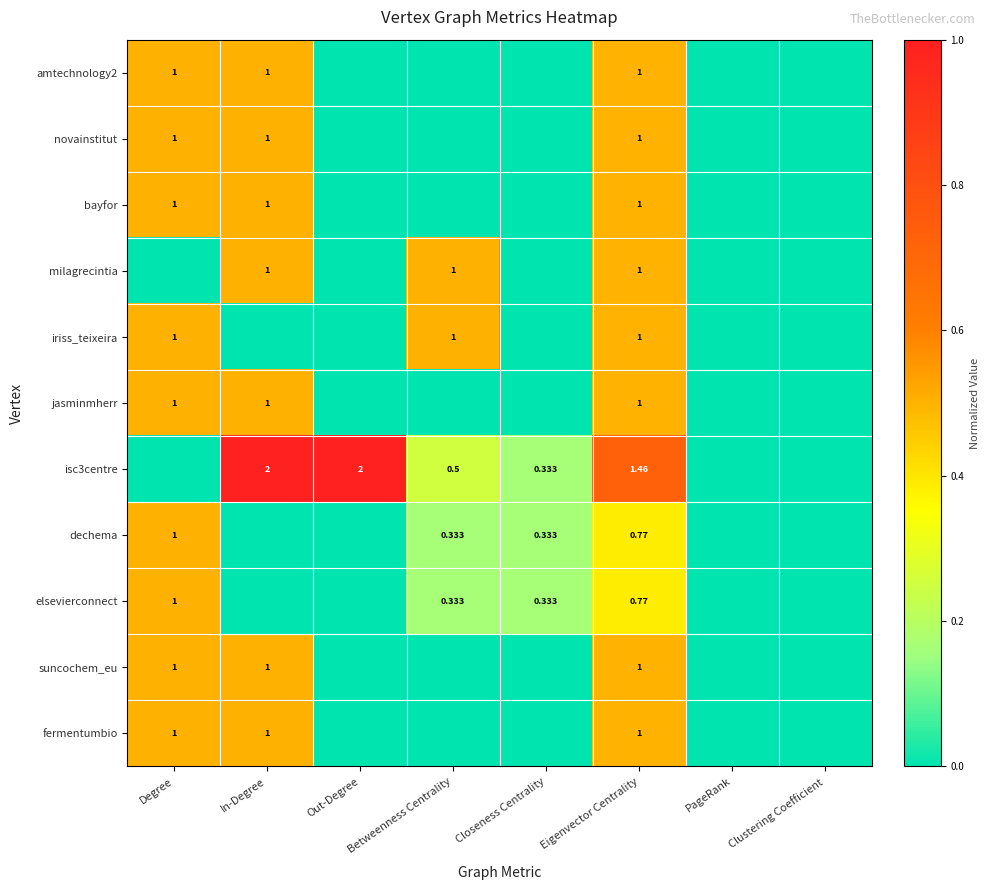

How many distinct data groups are displayed?

11